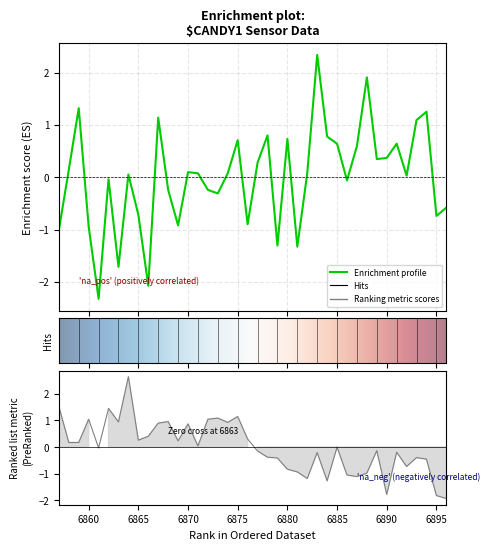

Between 6857 and 6874, which is larger?

6874